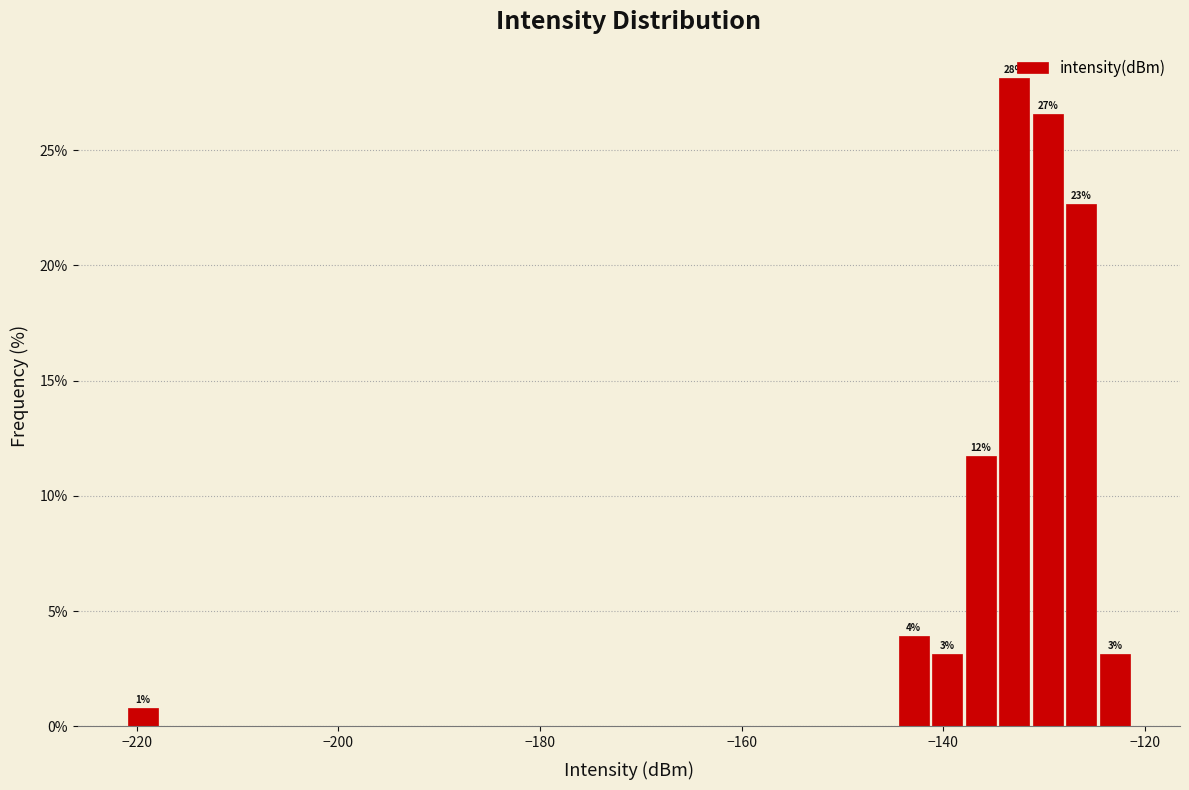

Around what value on the x-axis is the tallest bar? Give the approximate position of its centre, as read against the axis.

-132